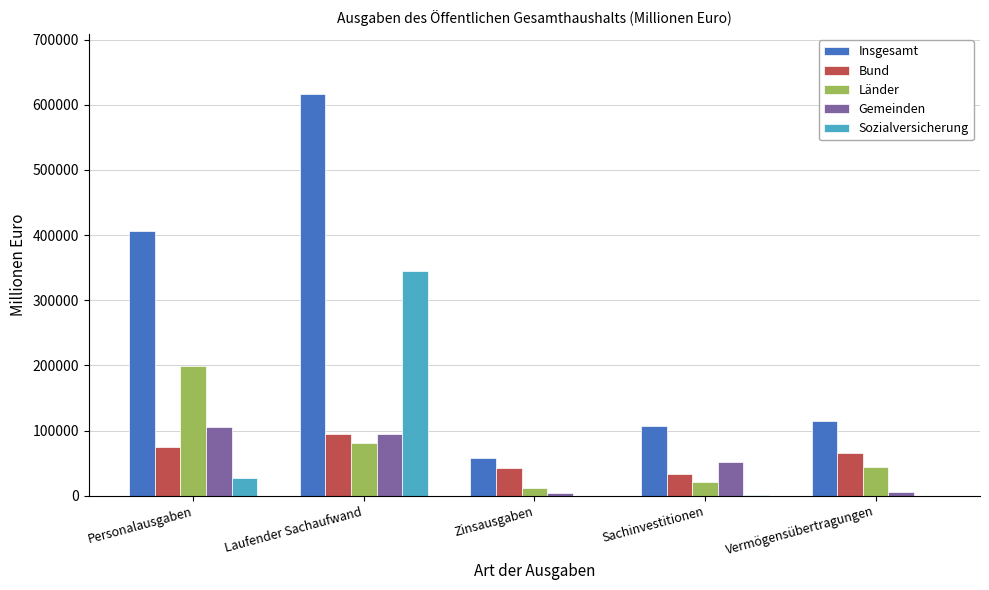

Is it true that Bund equals 41731.1 at Laufender Sachaufwand?

False